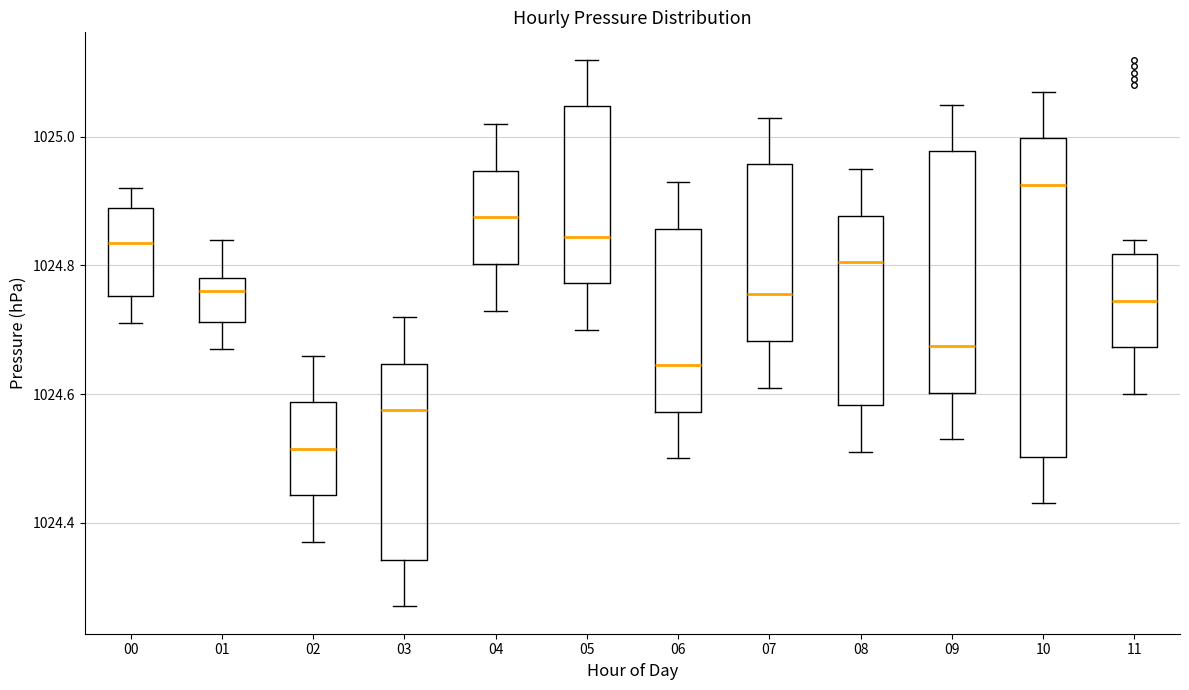

Reading left to right, transcribe this box plot: for each box, give where its median line is, the range the box spans, and where its two whiskers end, as read against the y-axis. The values are not printed on the chart, so give them approximately, as read against the axis.

00: median 1024.84, box 1024.76 to 1024.90, whiskers 1024.72 to 1024.92
01: median 1024.76, box 1024.72 to 1024.78, whiskers 1024.68 to 1024.84
02: median 1024.52, box 1024.44 to 1024.58, whiskers 1024.38 to 1024.66
03: median 1024.58, box 1024.34 to 1024.64, whiskers 1024.28 to 1024.72
04: median 1024.88, box 1024.80 to 1024.94, whiskers 1024.74 to 1025.02
05: median 1024.84, box 1024.78 to 1025.04, whiskers 1024.70 to 1025.12
06: median 1024.64, box 1024.58 to 1024.86, whiskers 1024.50 to 1024.94
07: median 1024.76, box 1024.68 to 1024.96, whiskers 1024.62 to 1025.04
08: median 1024.80, box 1024.58 to 1024.88, whiskers 1024.52 to 1024.96
09: median 1024.68, box 1024.60 to 1024.98, whiskers 1024.54 to 1025.06
10: median 1024.92, box 1024.50 to 1025.00, whiskers 1024.44 to 1025.08
11: median 1024.74, box 1024.68 to 1024.82, whiskers 1024.60 to 1024.84